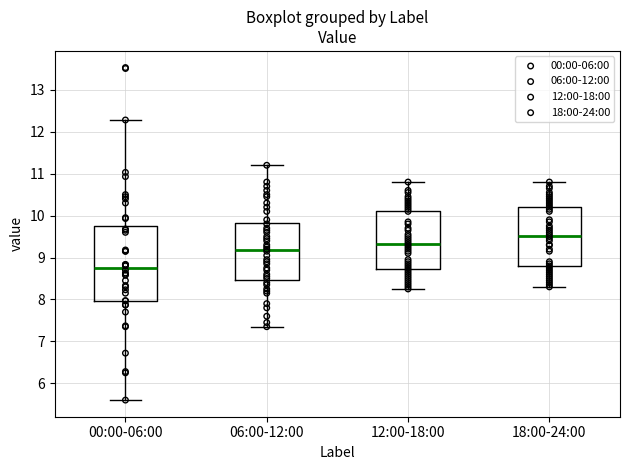

Comparing the boxes themselves (not the whiskers), which one is the tallest?

00:00-06:00